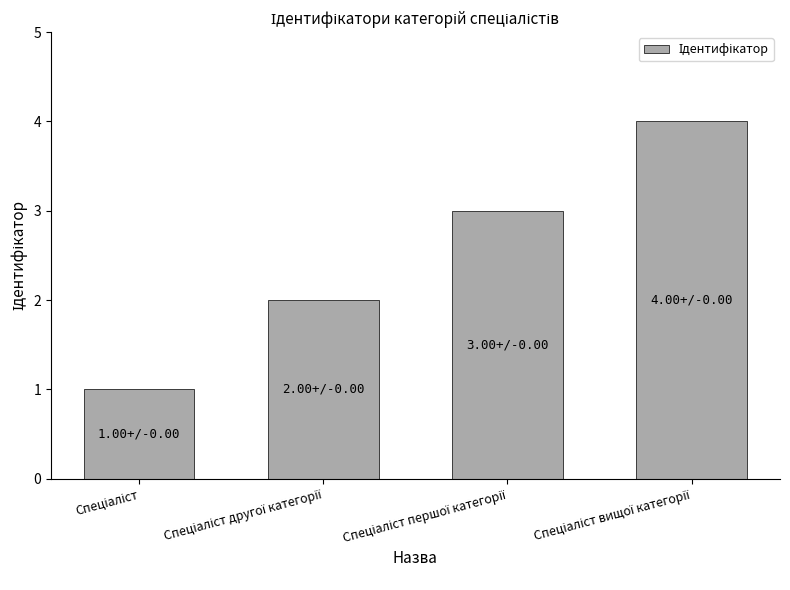

How many data points are less than 3?

2